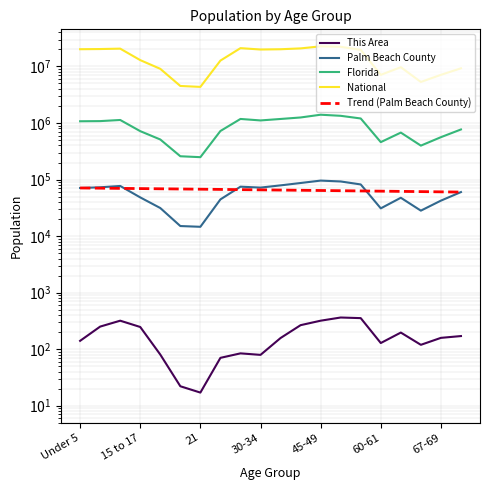

How many data points in Florida are less than 1073506?

10